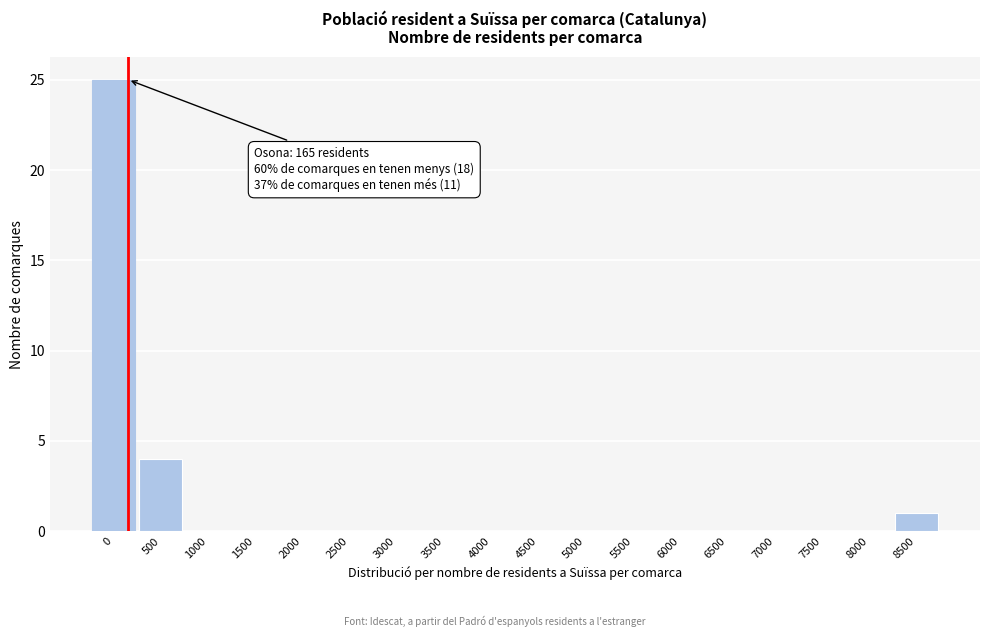

Reading right to left, what are all the values shown in this chart?

8500=1	8000=0	7500=0	7000=0	6500=0	6000=0	5500=0	5000=0	4500=0	4000=0	3500=0	3000=0	2500=0	2000=0	1500=0	1000=0	500=4	0=25